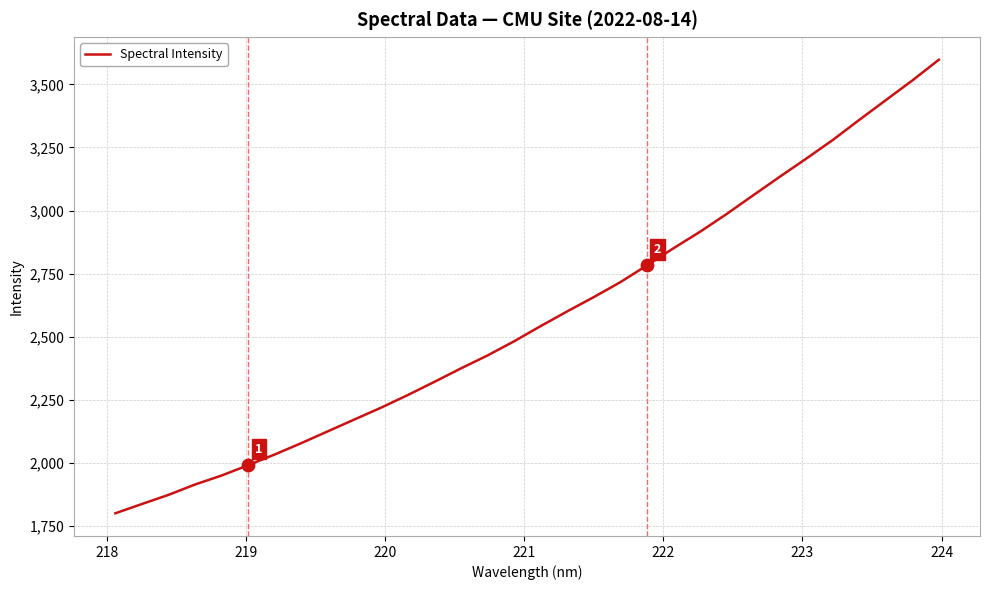

What is the greatest value displayed?

3597.3